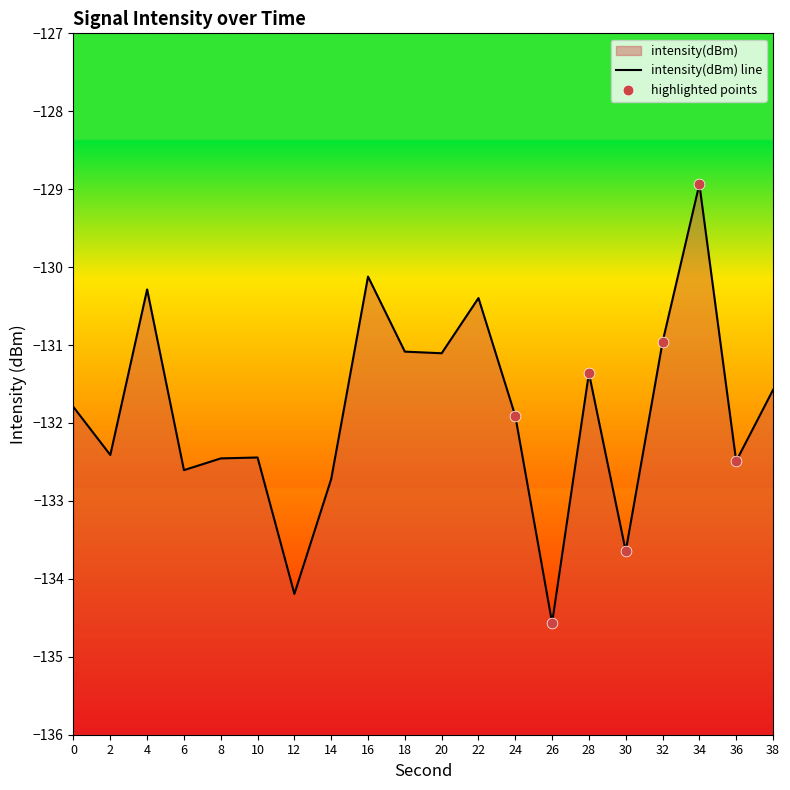

What is the change in value from 6 to 14?

-0.1